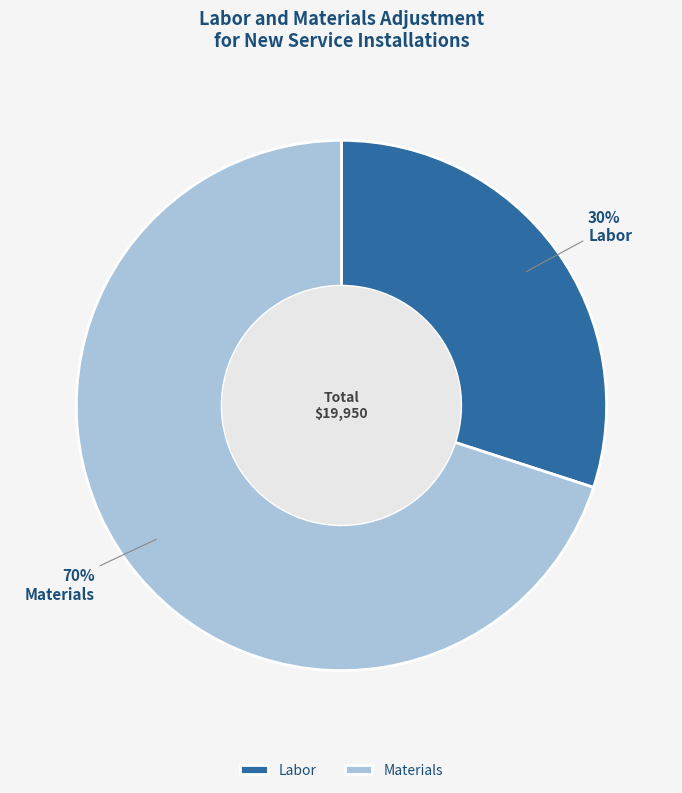

The Materials slice represents 63% of the pie. True or false?

False